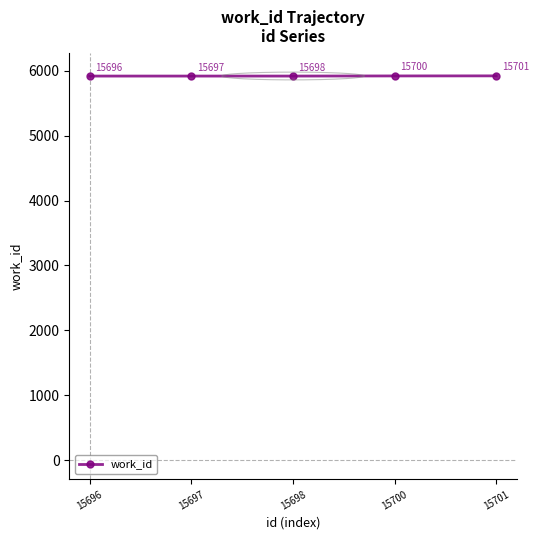

At which category does the chart reach its peak across all series?

15701